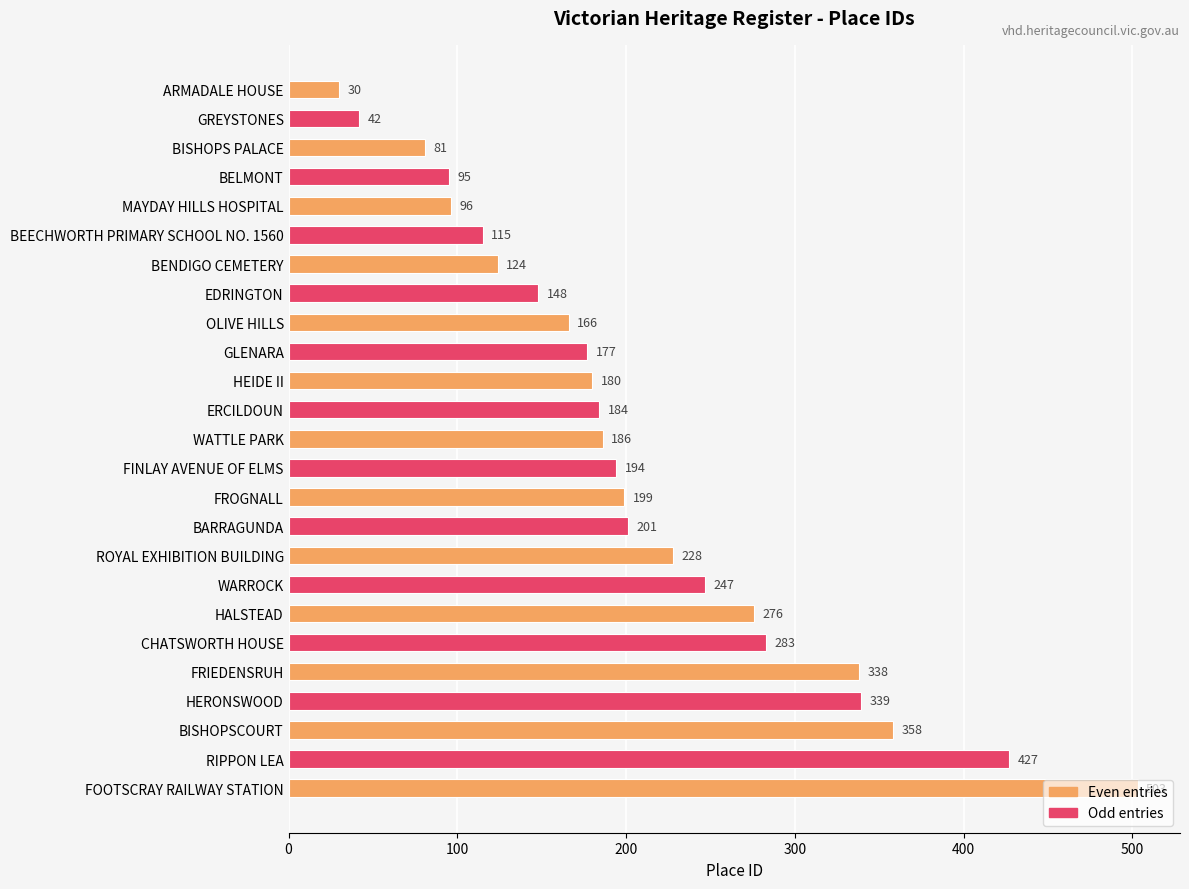

Rank the categories by value from highest to lowest.

FOOTSCRAY RAILWAY STATION, RIPPON LEA, BISHOPSCOURT, HERONSWOOD, FRIEDENSRUH, CHATSWORTH HOUSE, HALSTEAD, WARROCK, ROYAL EXHIBITION BUILDING, BARRAGUNDA, FROGNALL, FINLAY AVENUE OF ELMS, WATTLE PARK, ERCILDOUN, HEIDE II, GLENARA, OLIVE HILLS, EDRINGTON, BENDIGO CEMETERY, BEECHWORTH PRIMARY SCHOOL NO. 1560, MAYDAY HILLS HOSPITAL, BELMONT, BISHOPS PALACE, GREYSTONES, ARMADALE HOUSE